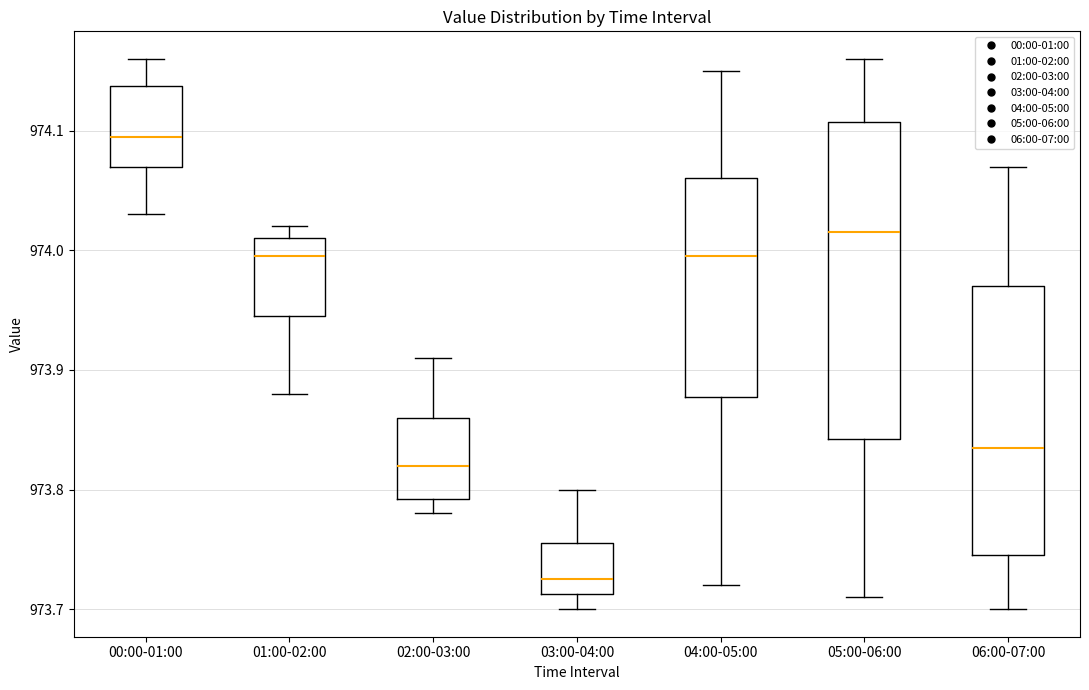

Reading left to right, transcribe this box plot: for each box, give where its median line is, the range the box spans, and where its two whiskers end, as read against the y-axis. The values are not printed on the chart, so give them approximately, as read against the axis.

00:00-01:00: median 974.10, box 974.07 to 974.14, whiskers 974.03 to 974.16
01:00-02:00: median 974.00, box 973.95 to 974.01, whiskers 973.88 to 974.02
02:00-03:00: median 973.82, box 973.79 to 973.86, whiskers 973.78 to 973.91
03:00-04:00: median 973.73, box 973.71 to 973.76, whiskers 973.70 to 973.80
04:00-05:00: median 974.00, box 973.88 to 974.06, whiskers 973.72 to 974.15
05:00-06:00: median 974.02, box 973.84 to 974.11, whiskers 973.71 to 974.16
06:00-07:00: median 973.84, box 973.75 to 973.97, whiskers 973.70 to 974.07